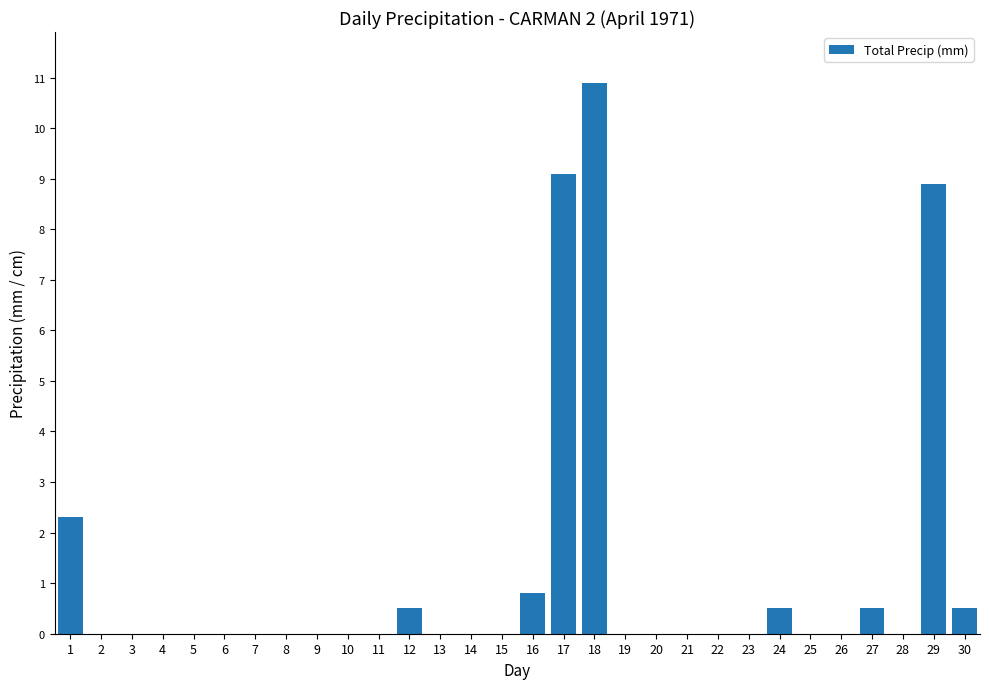

What is the greatest value displayed?

10.9